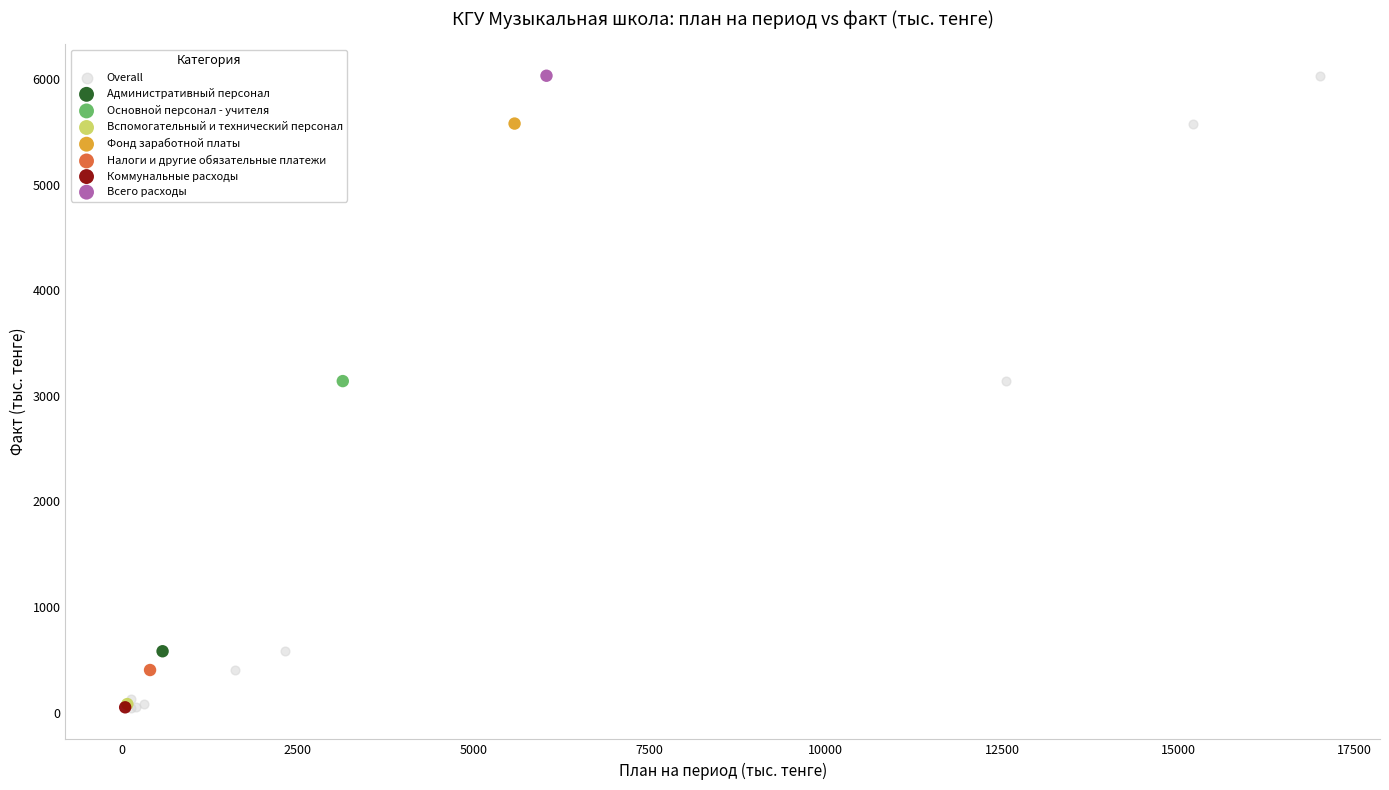

What are all the series names shown in the legend?

Overall, Административный персонал, Основной персонал - учителя, Вспомогательный и технический персонал, Фонд заработной платы, Налоги и другие обязательные платежи, Коммунальные расходы, Всего расходы